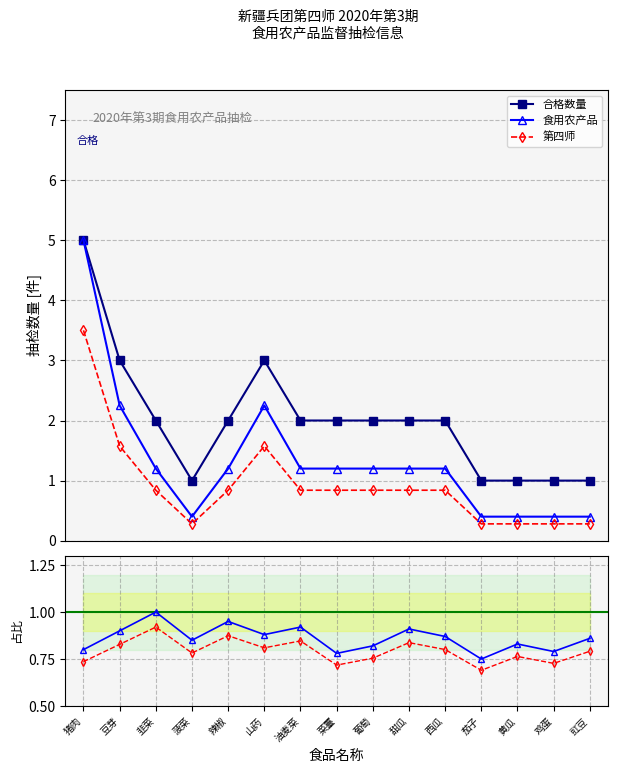

What is the label of the 14th point from the right?

豆芽